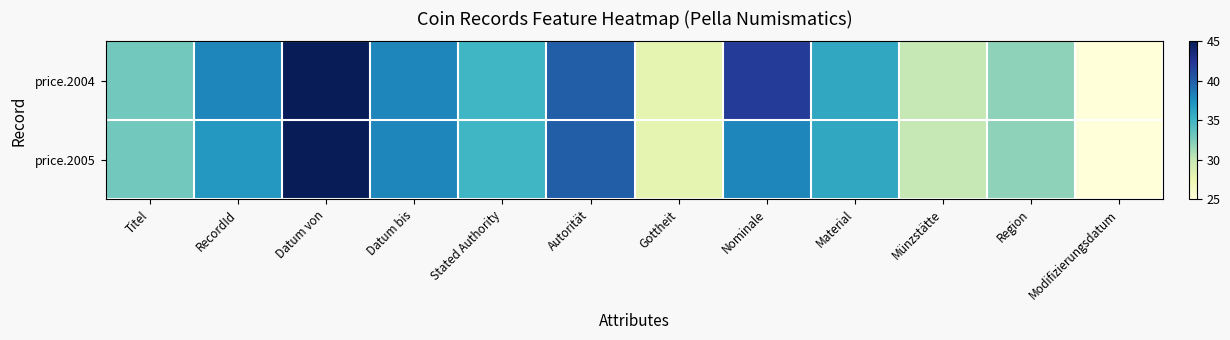

Which series changed the most between Datum von and Material?

price.2004